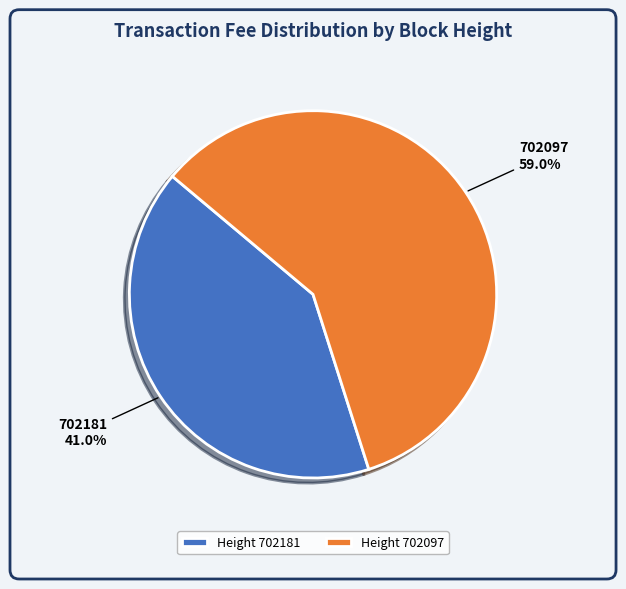

How many segments does this pie chart have?

2